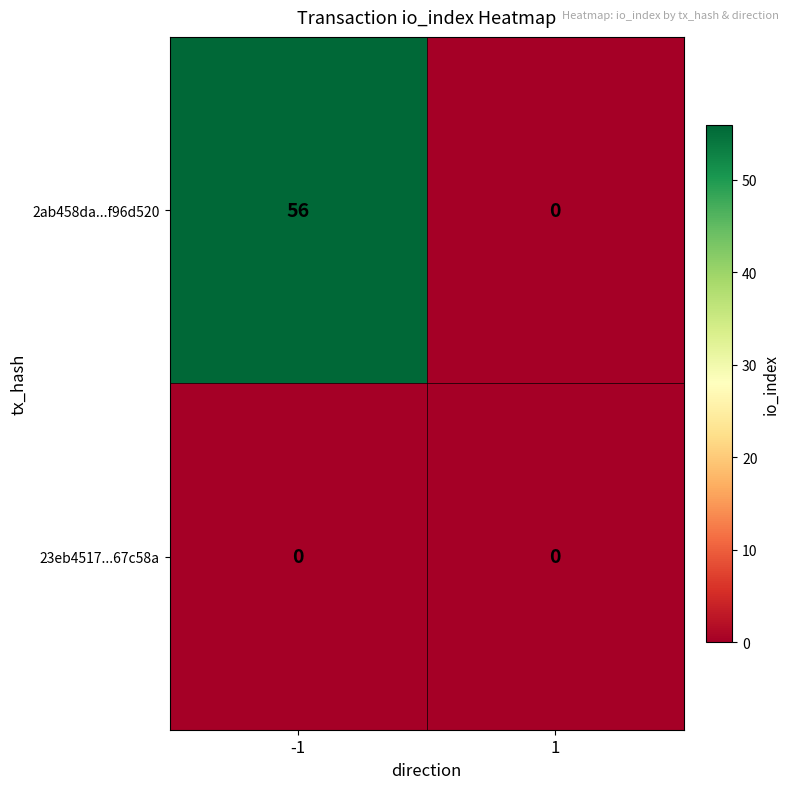

Reading left to right, what are all the values shown in this chart?

2ab458da...f96d520: 56	0
23eb4517...67c58a: 0	0